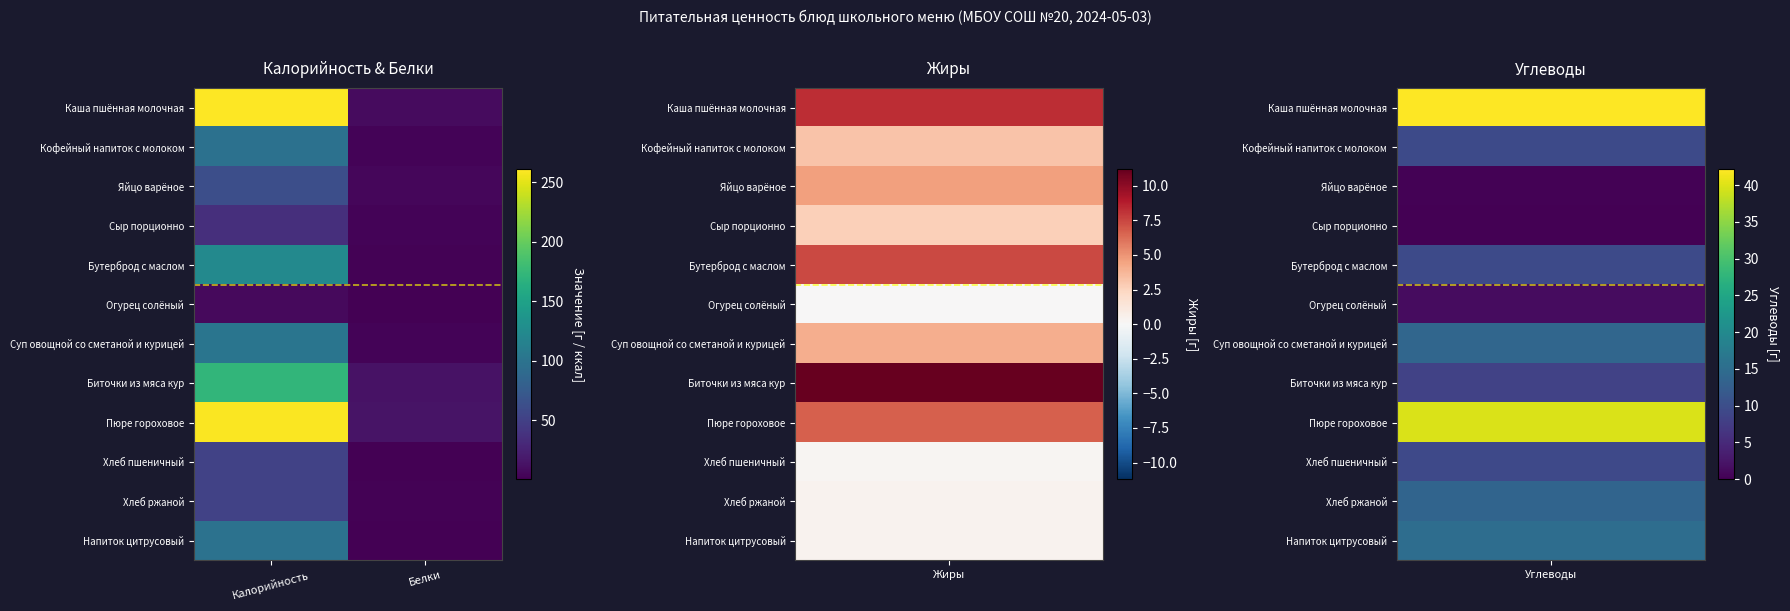

Rank the series at Белки from highest to lowest value.

Пюре гороховое, Биточки из мяса кур, Каша пшённая молочная, Яйцо варёное, Суп овощной со сметаной и курицей, Кофейный напиток с молоком, Сыр порционно, Хлеб ржаной, Бутерброд с маслом, Хлеб пшеничный, Огурец солёный, Напиток цитрусовый